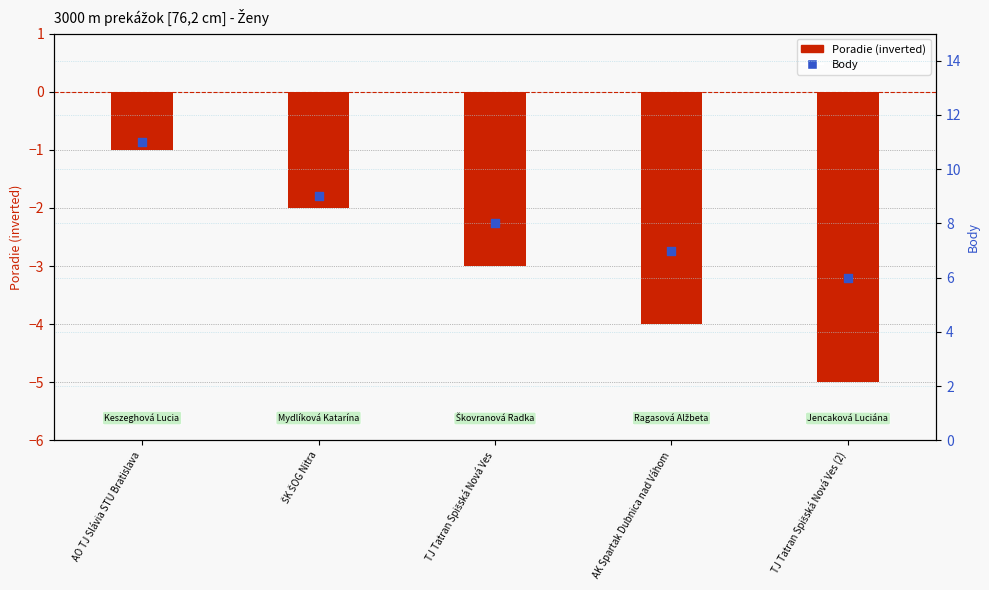

Which series has the largest total across all categories?

Body